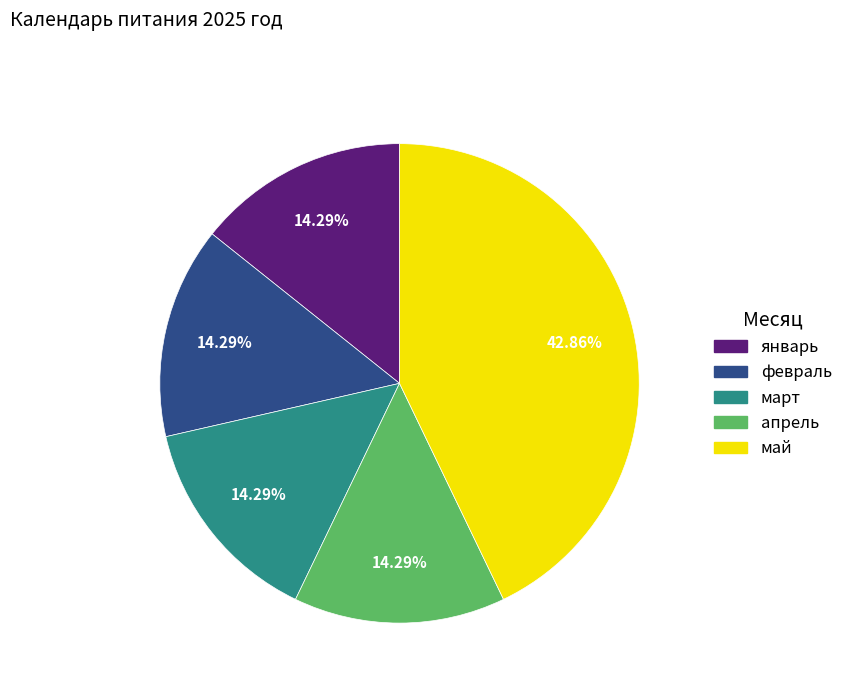

To the nearest percent, what is the difference between the largest and smallest slice percentages?

29%